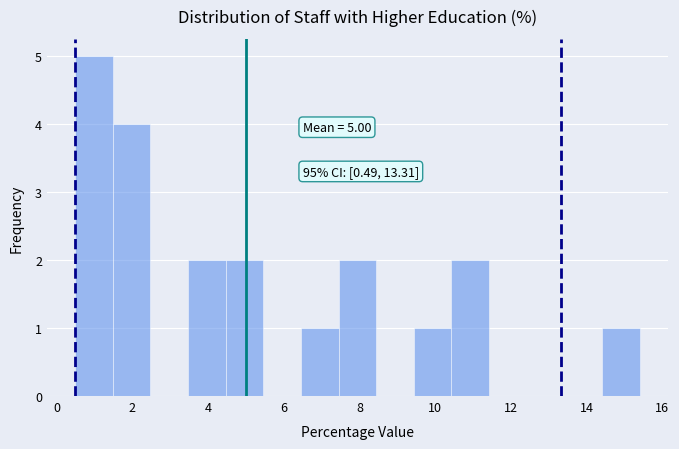

Which range on the x-axis has the tallest bar?

0.4 to 1.4